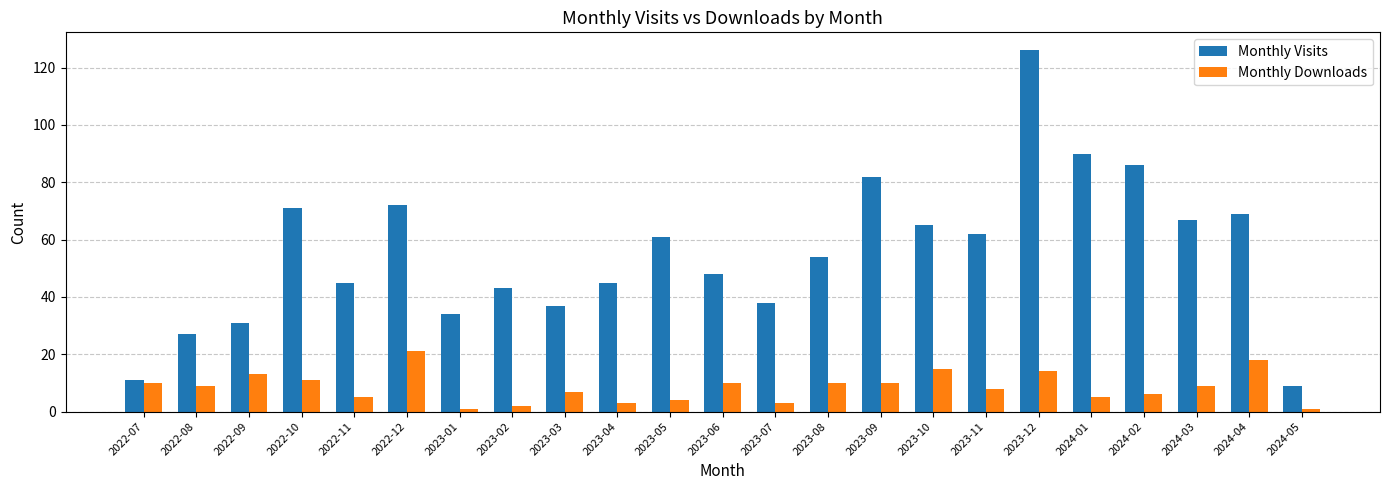

How many series are shown in this chart?

2